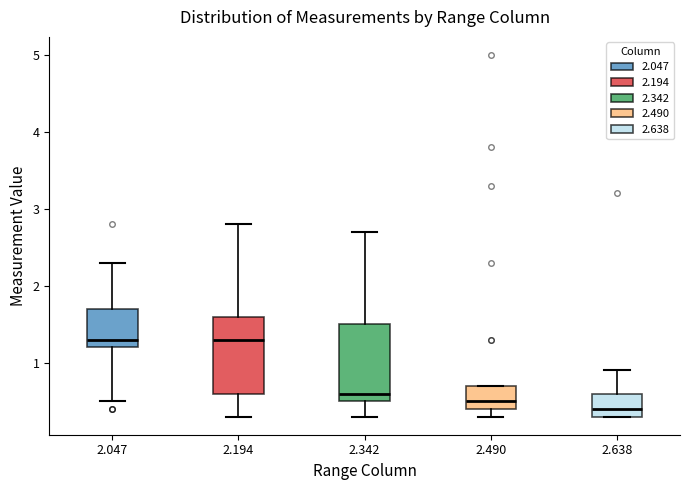

Reading left to right, read every box against the y-axis: the position of its median line, the range the box covers, and the ends of its whiskers. The values are not printed on the chart, so give them approximately, as read against the axis.

2.047: median 1.3, box 1.2 to 1.7, whiskers 0.5 to 2.3
2.194: median 1.3, box 0.6 to 1.6, whiskers 0.3 to 2.8
2.342: median 0.6, box 0.5 to 1.5, whiskers 0.3 to 2.7
2.490: median 0.5, box 0.4 to 0.7, whiskers 0.3 to 0.7
2.638: median 0.4, box 0.3 to 0.6, whiskers 0.3 to 0.9